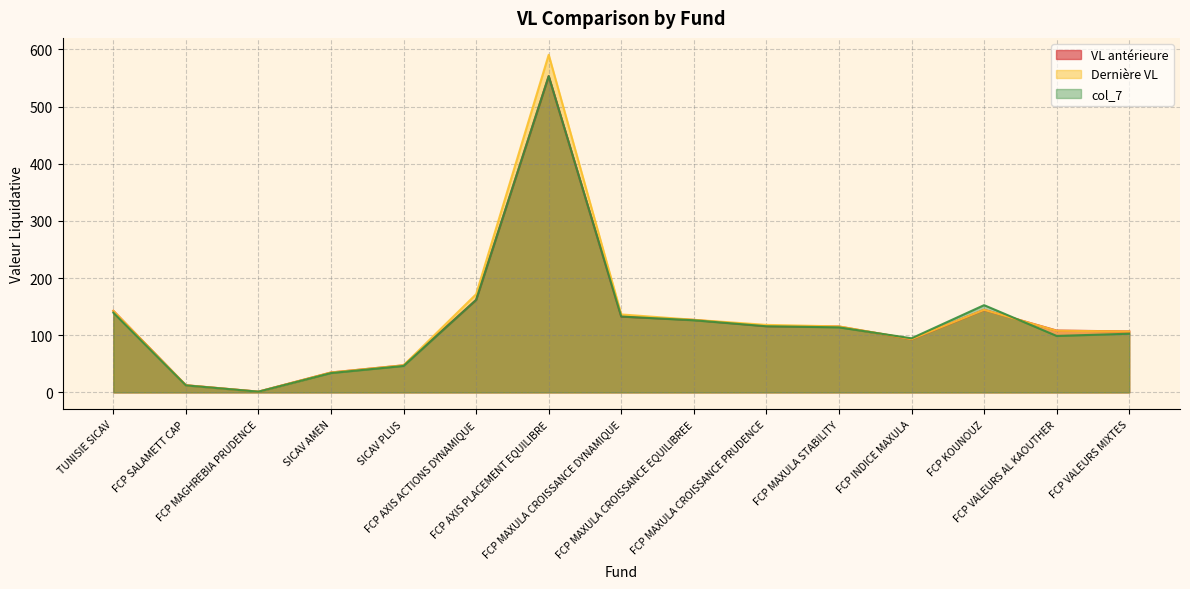

True or false: Dernière VL and col_7 cross at least once.

True